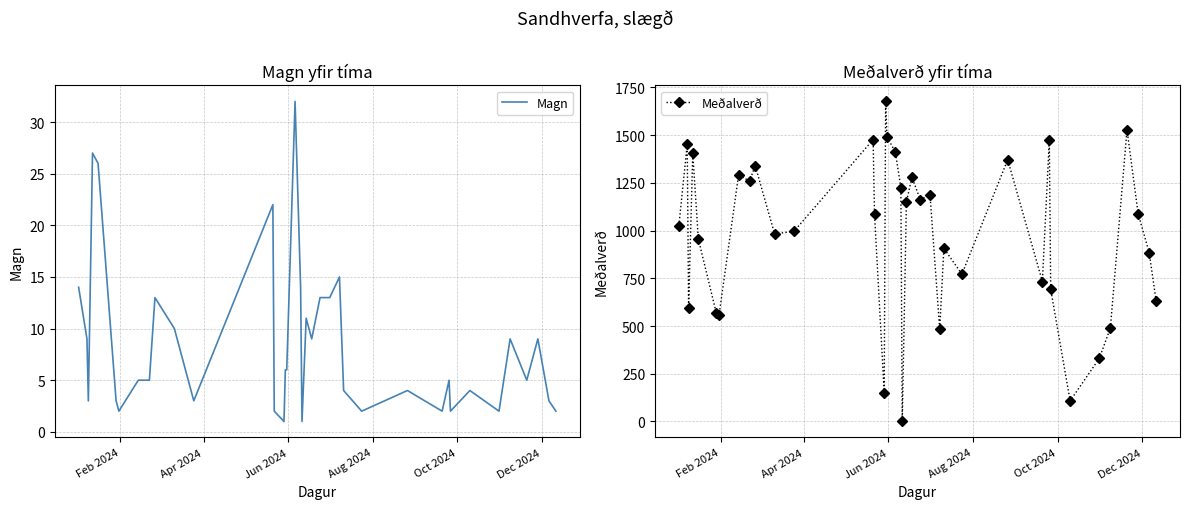

How many values in the Meðalverð series exceed 1087?

18